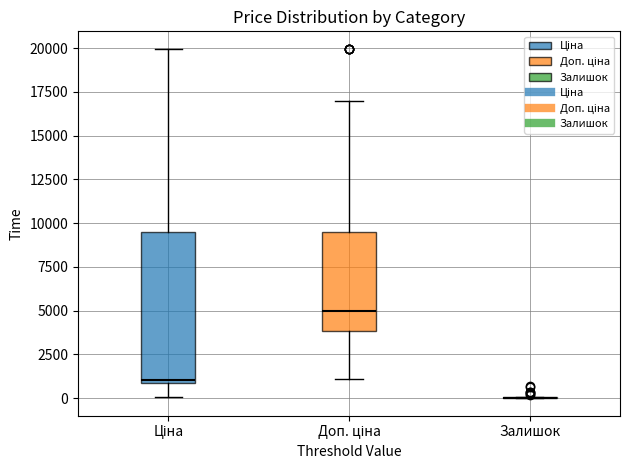

Reading left to right, transcribe this box plot: for each box, give where its median line is, the range the box spans, and where its two whiskers end, as read against the y-axis. The values are not printed on the chart, so give them approximately, as read against the axis.

Ціна: median 1000 (just above the box's lower edge), box 1000 to 9500, whiskers 0 to 20000
Доп. ціна: median 5000, box 4000 to 9500, whiskers 1000 to 17000
Залишок: box collapsed to a line at 0, whiskers 0 to 0